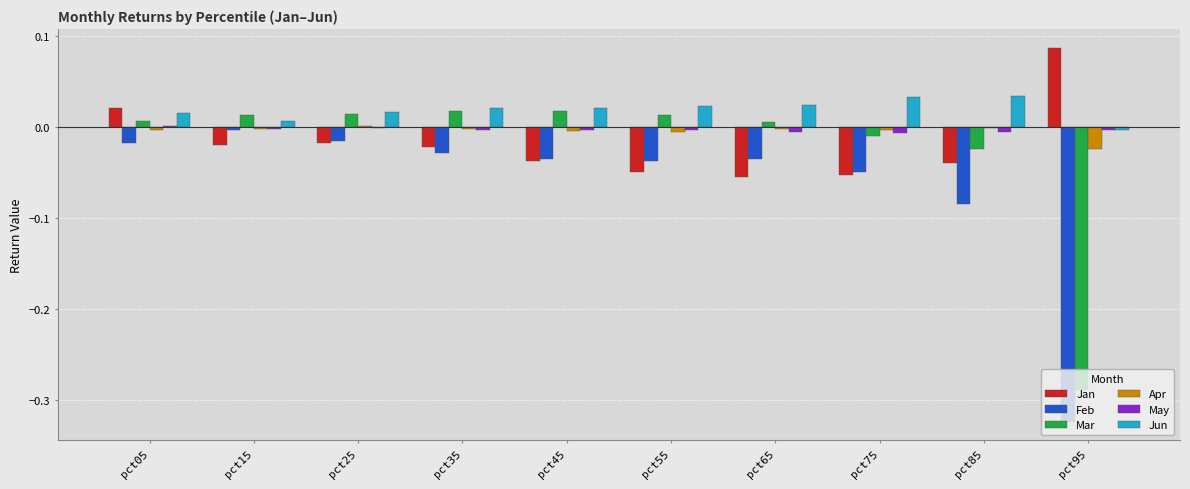

Between pct55 and pct95, which series saw the biggest shift?

Mar